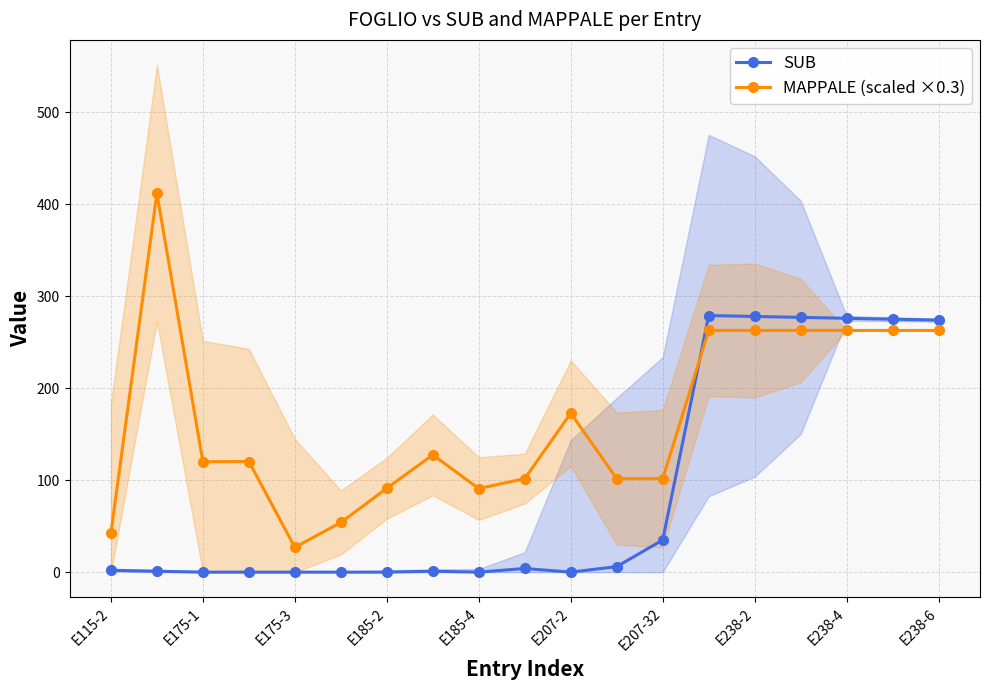

What is the difference between the maximum and second lowest values in the MAPPALE (scaled ×0.3) series?

369.6